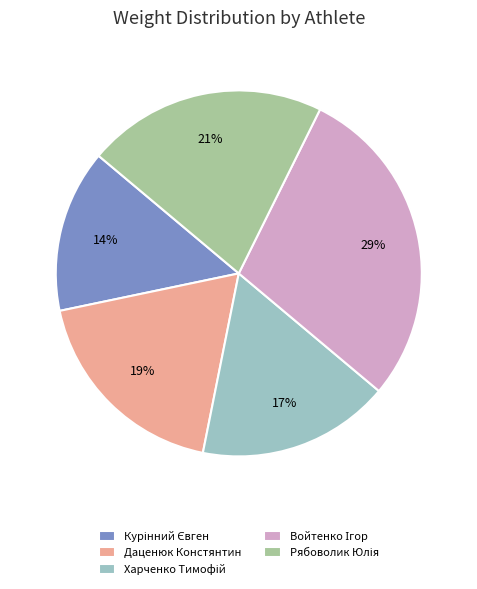

The Даценюк Констянтин slice represents 10% of the pie. True or false?

False